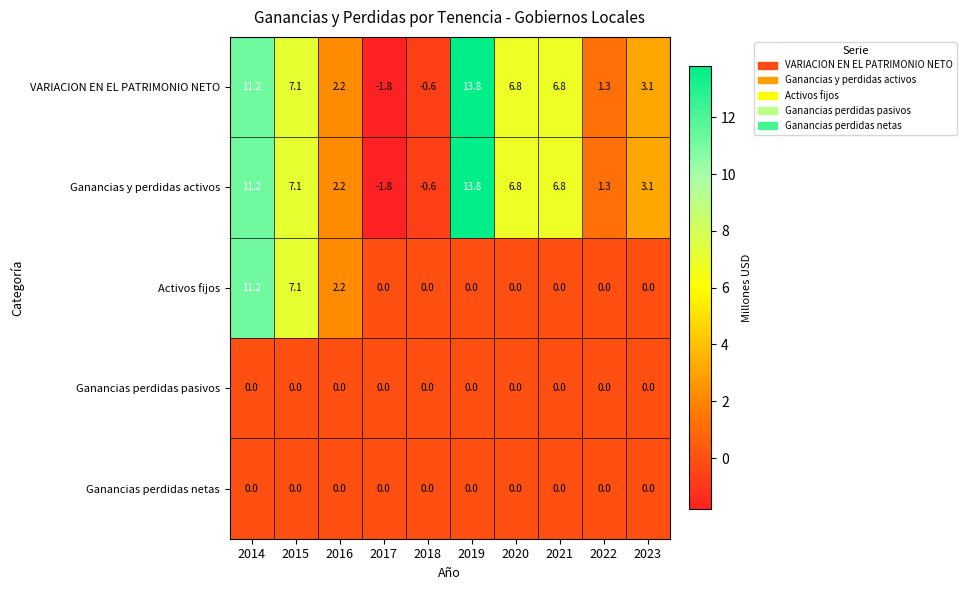

The value of Ganancias perdidas netas at 2016 is 0.0. True or false?

True